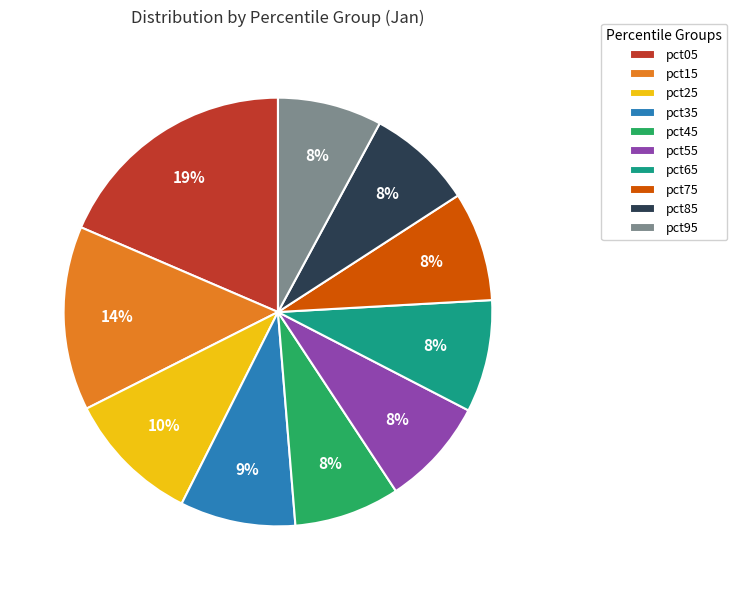

Does pct15 represent more than half of the total?

No